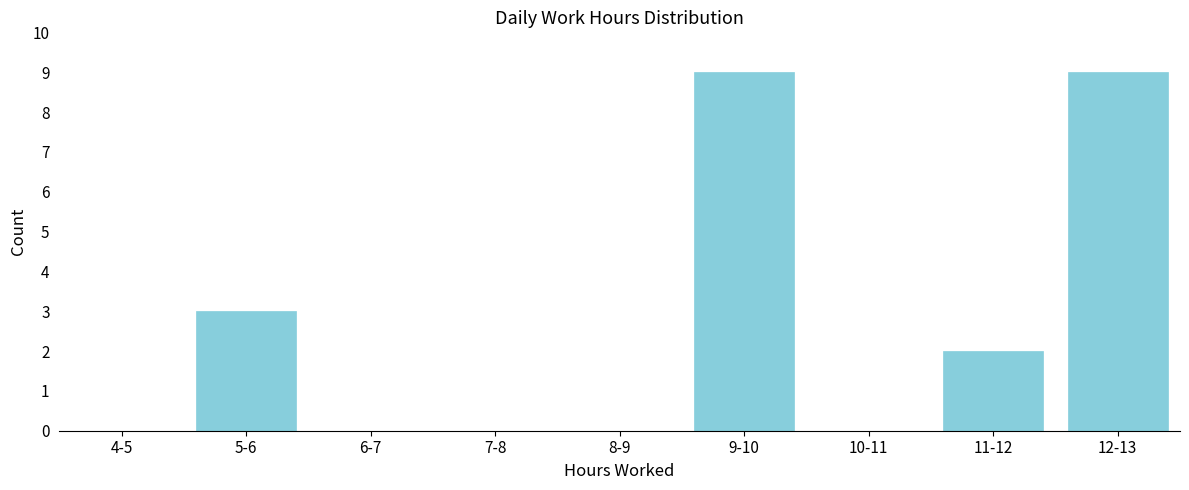

Reading right to left, transcribe all the data shown in this chart.

12-13=9	11-12=2	10-11=0	9-10=9	8-9=0	7-8=0	6-7=0	5-6=3	4-5=0